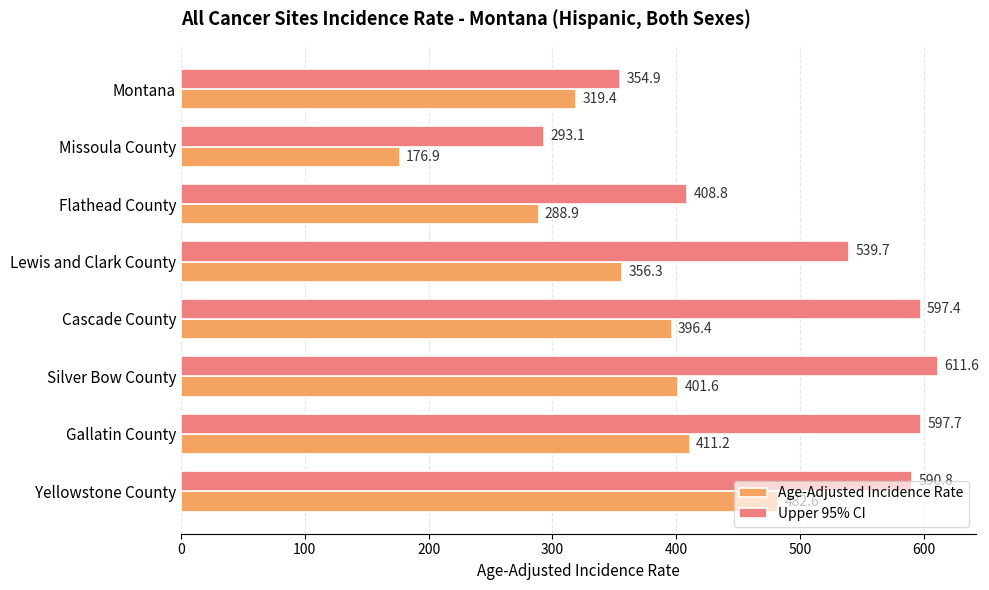

Rank the series by their maximum value, from lowest to highest.

Age-Adjusted Incidence Rate, Upper 95% CI